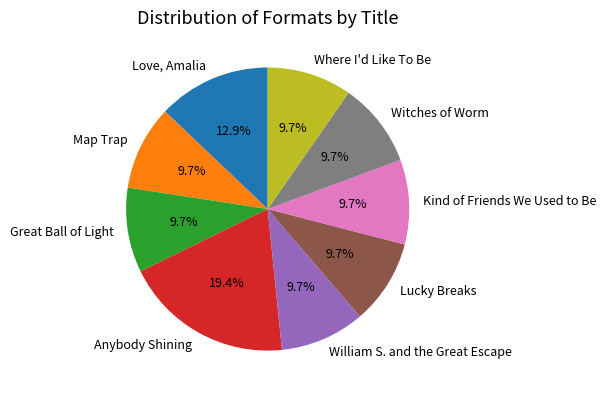

How many slices are in this pie chart?

9